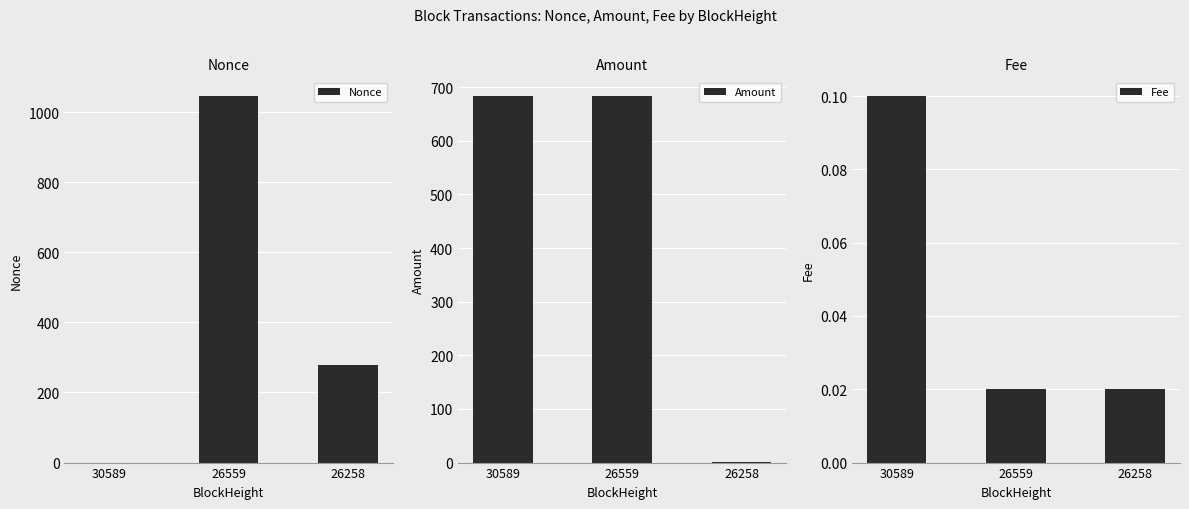

Rank the series by their maximum value, from highest to lowest.

Nonce, Amount, Fee